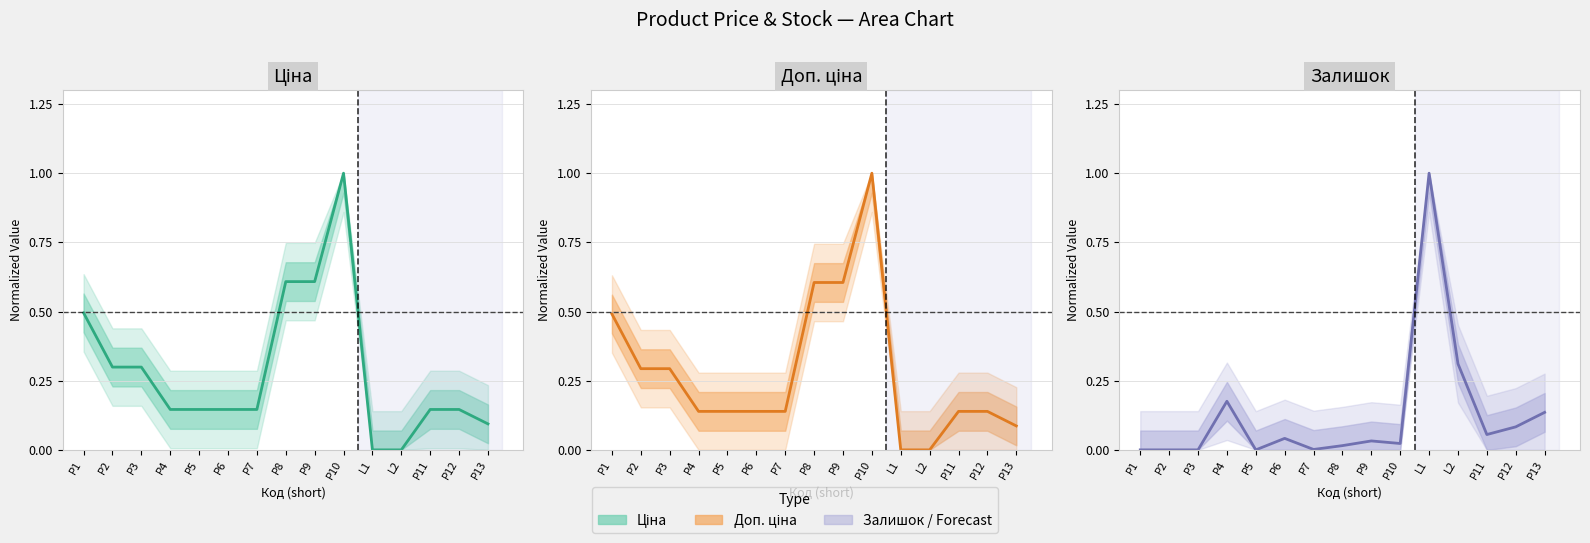

True or false: Залишок has a value of 0.4 at P1.

False